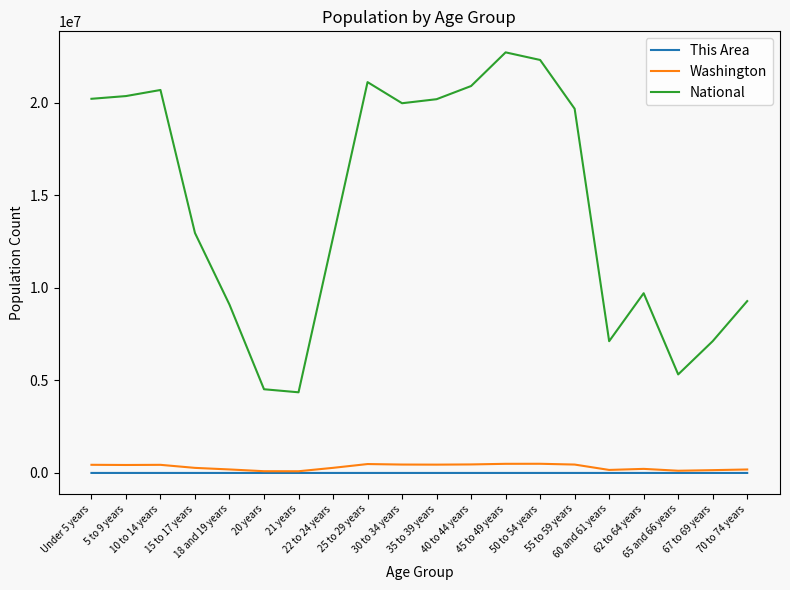

True or false: This Area and National intersect in this chart.

False